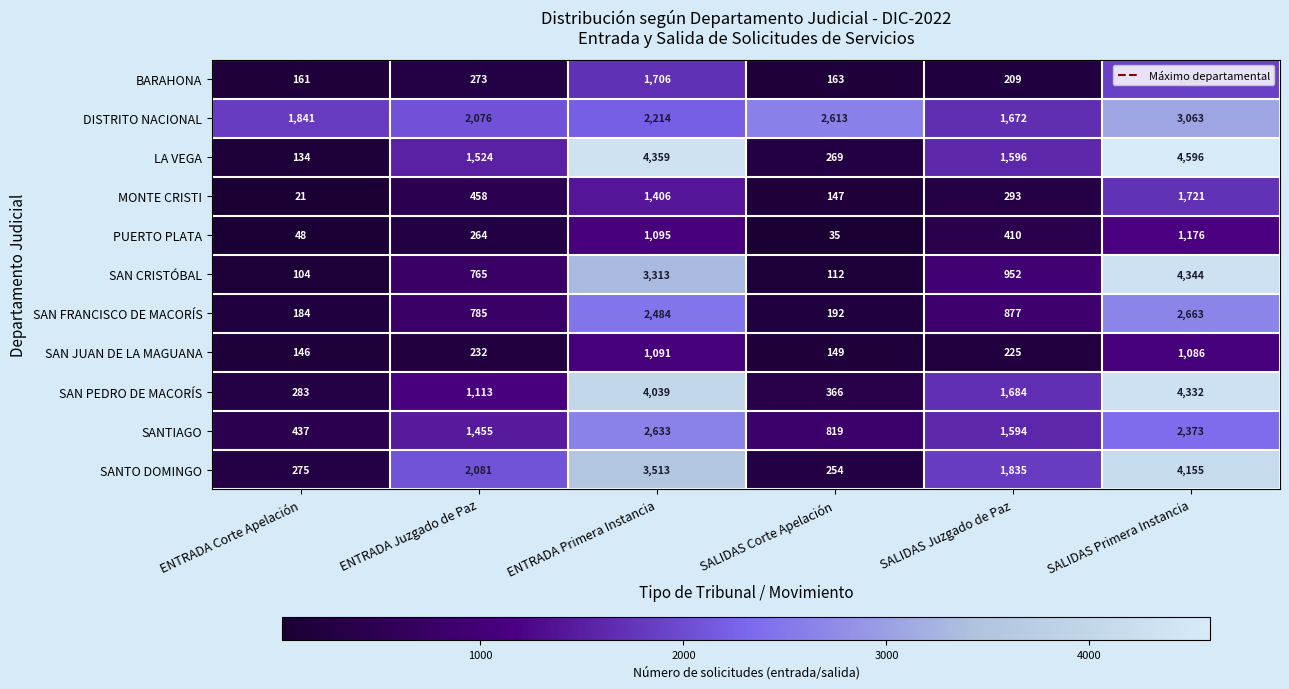

What is the maximum value for PUERTO PLATA?

1176